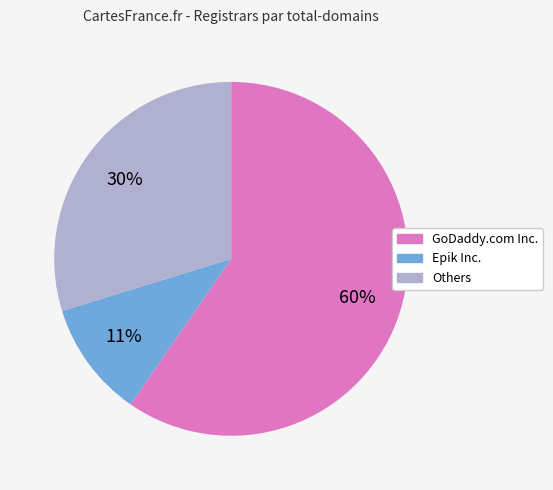

How many segments does this pie chart have?

3